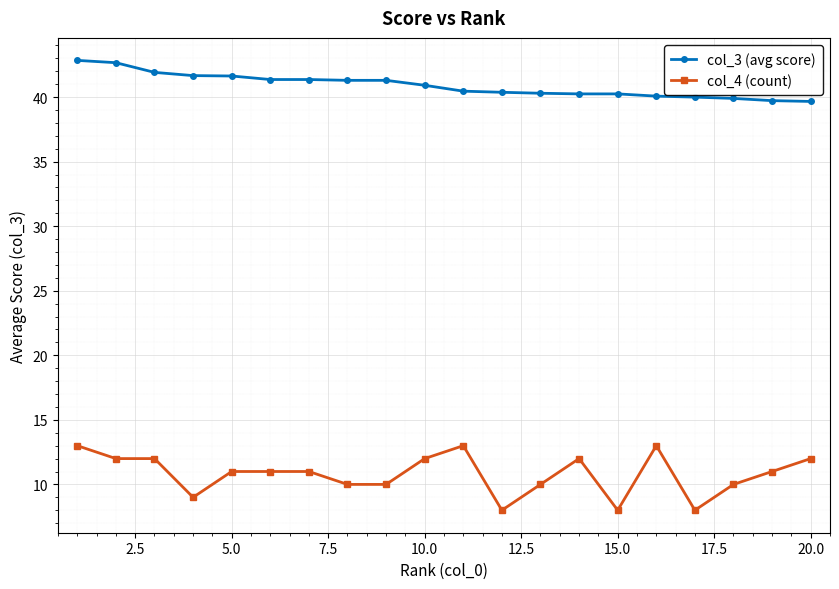

True or false: col_3 (avg score) and col_4 (count) cross at least once.

False